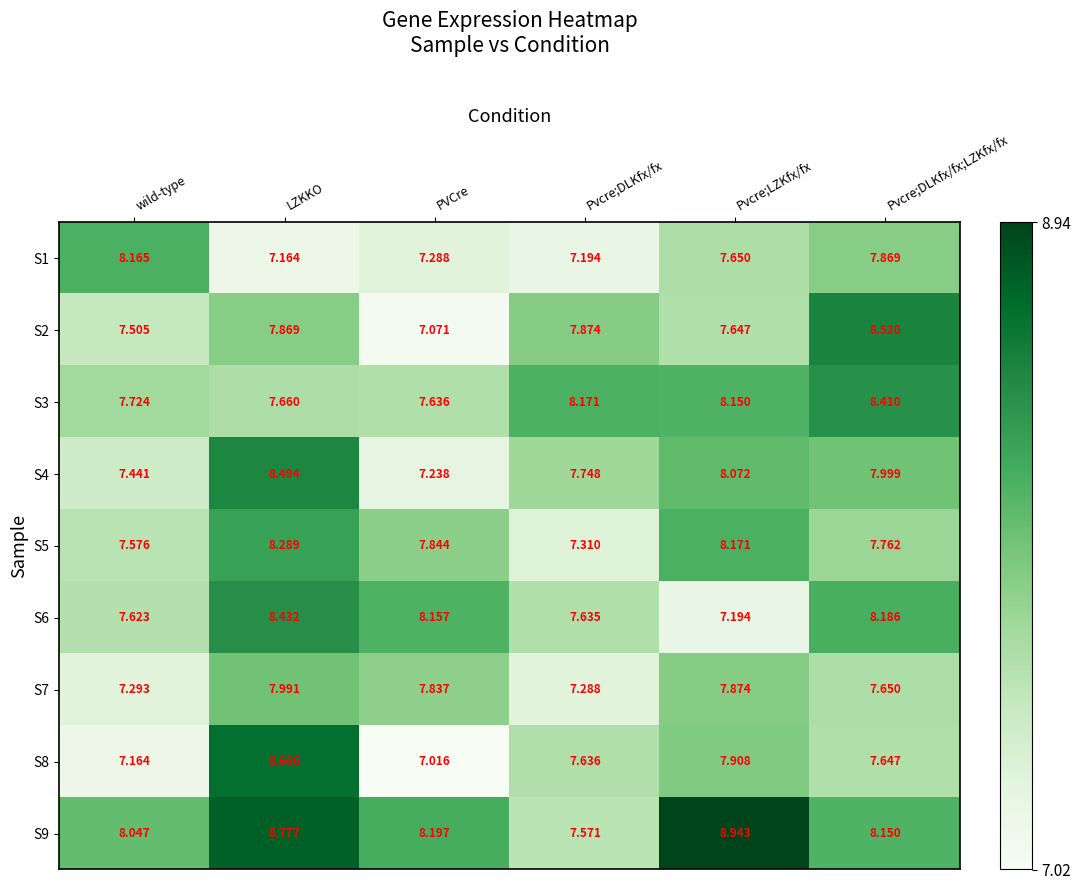

At how many categories does at least one series exceed 7?

6